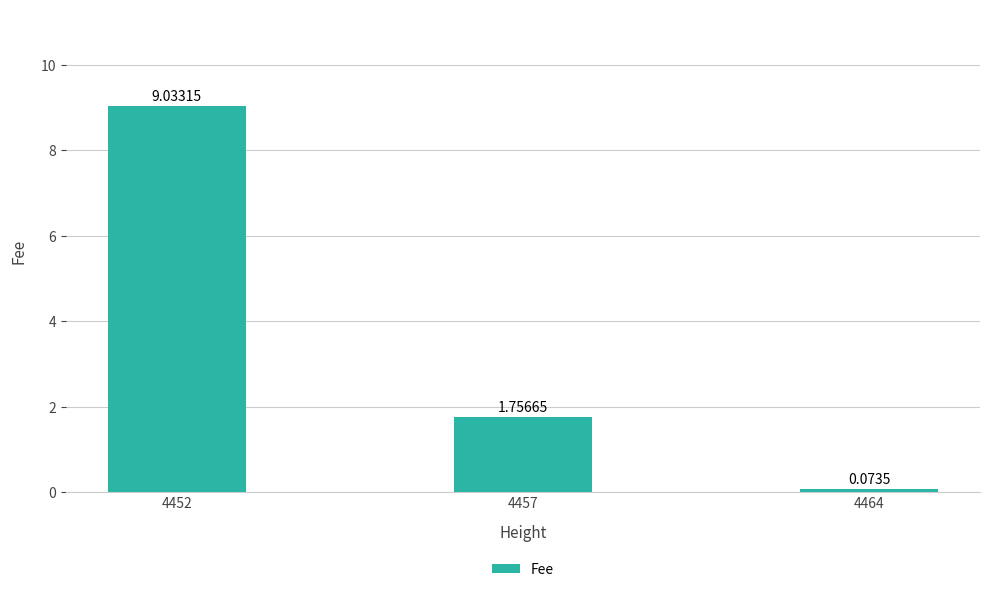

How many series are shown in this chart?

1